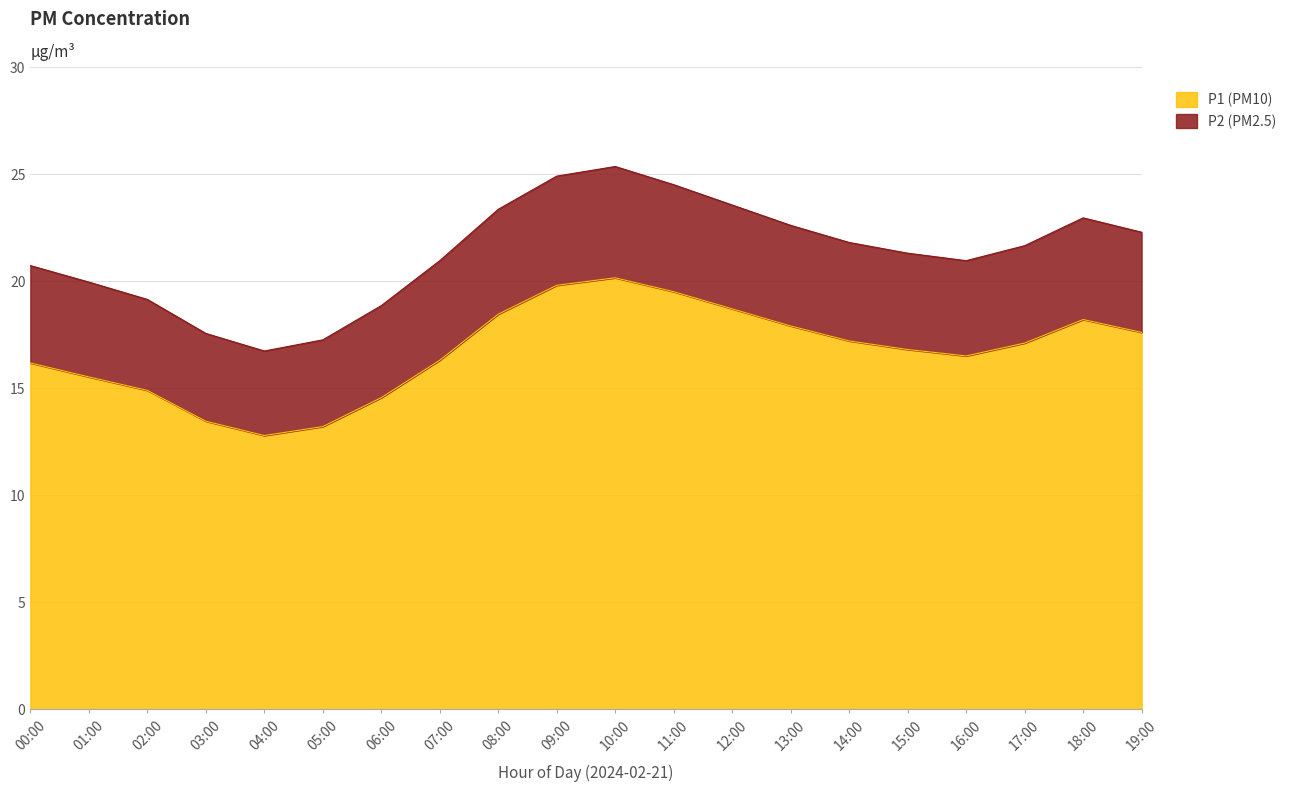

The value of P2 (PM2.5) at 09:00 is 14.0. True or false?

False